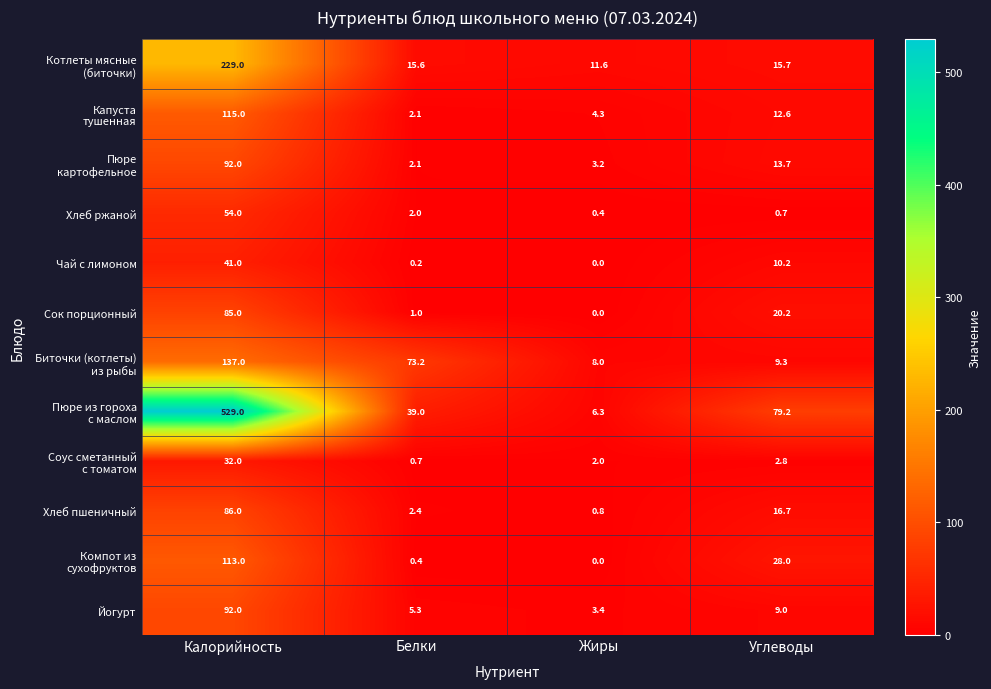

What is the sum of the Хлеб ржаной values at Углеводы and Белки?

2.7